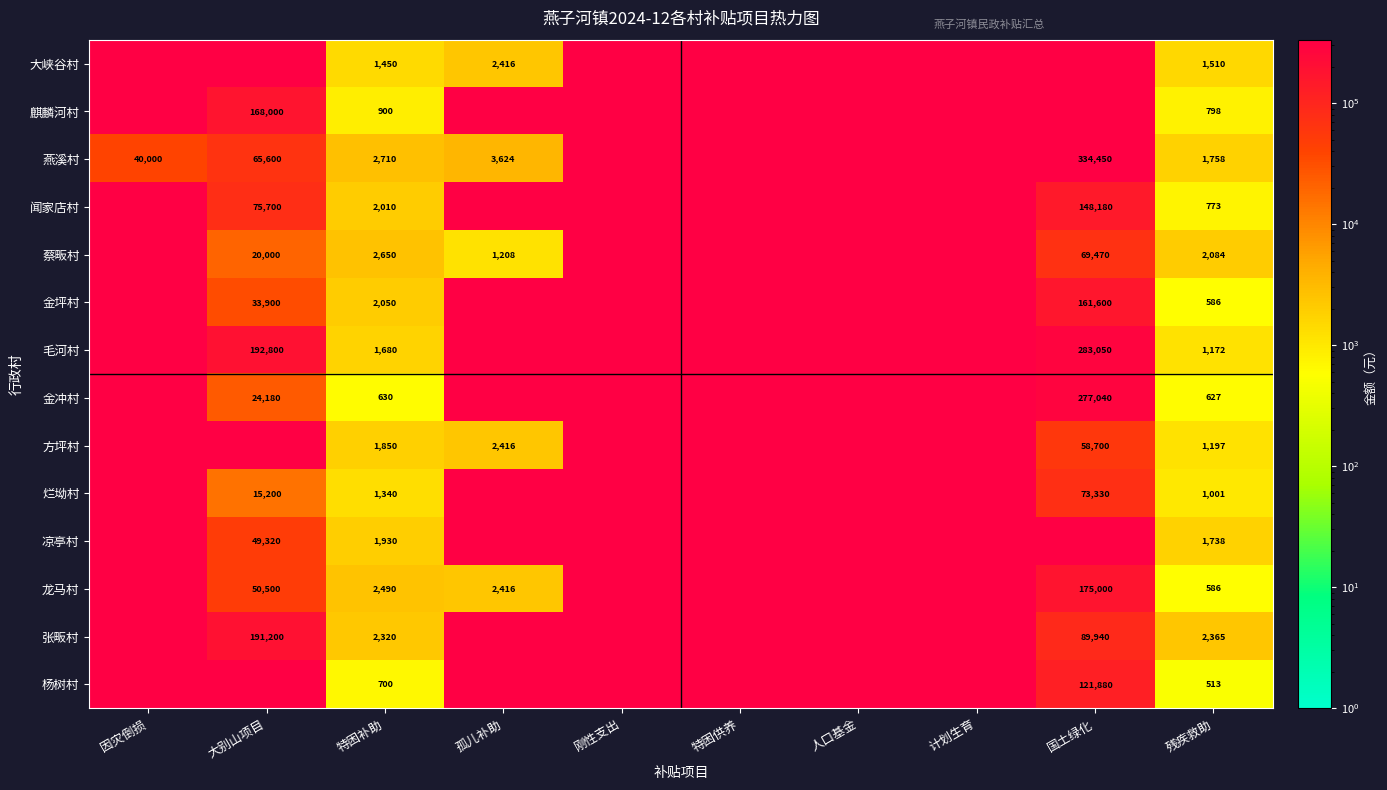

Is it true that 燕溪村 equals 769.2 at 残疾救助?

False